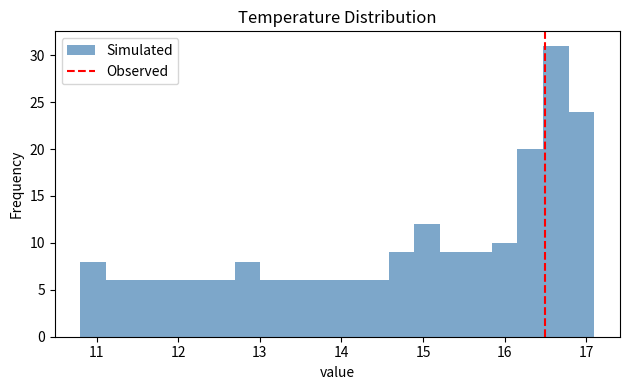

Read against the x-axis, roughly where is the centre of the tallest bar?

16.6